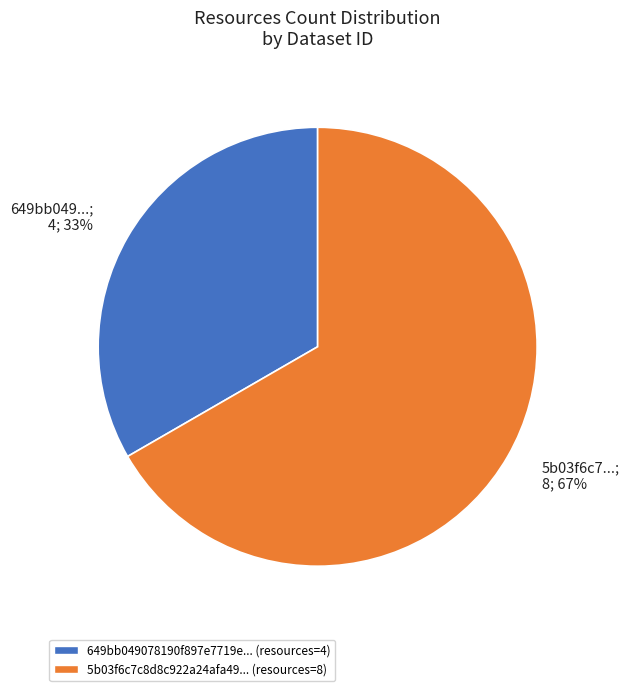

Between 5b03f6c7...; 8; 67% and 649bb049...; 4; 33%, which is larger?

5b03f6c7...; 8; 67%